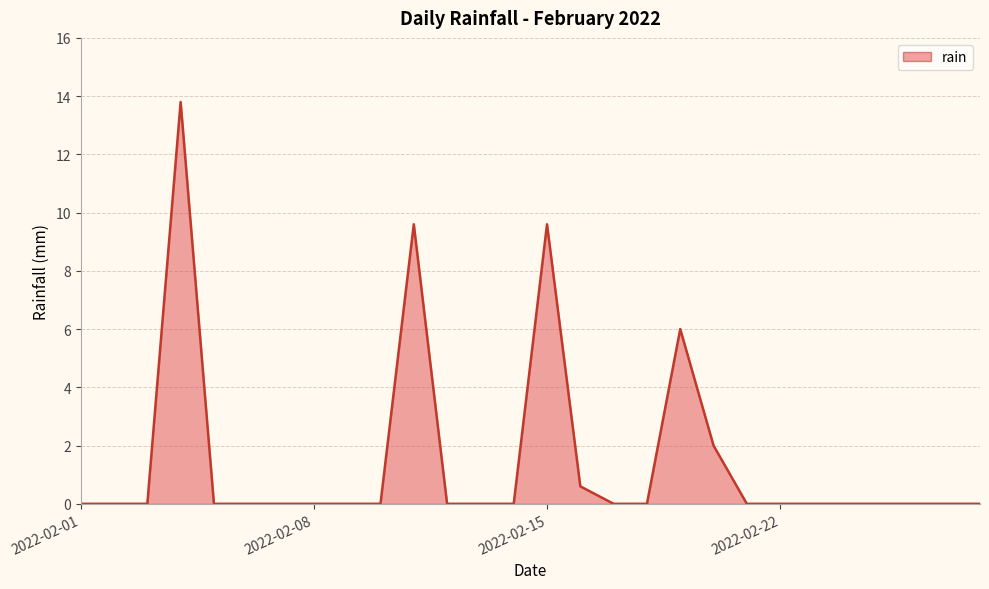

What is the maximum value shown in the chart?

13.8